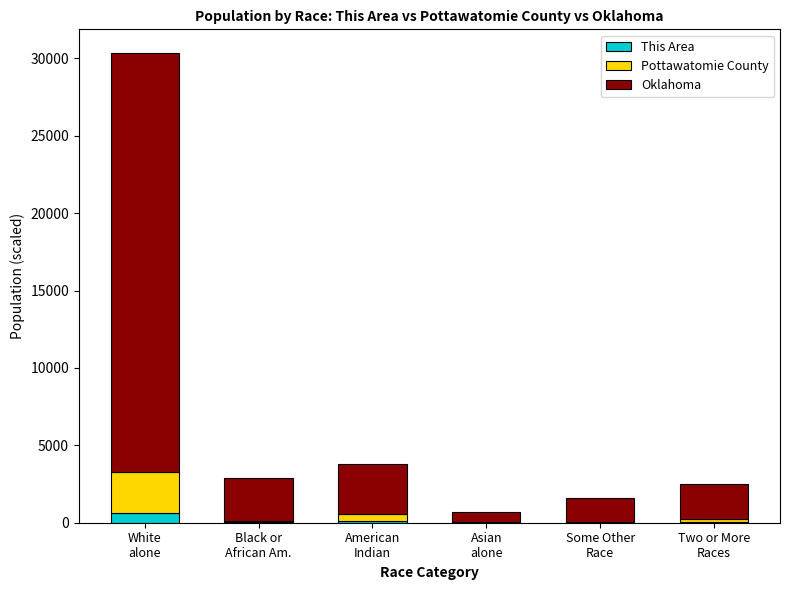

What is the highest value of the This Area series?

638.8